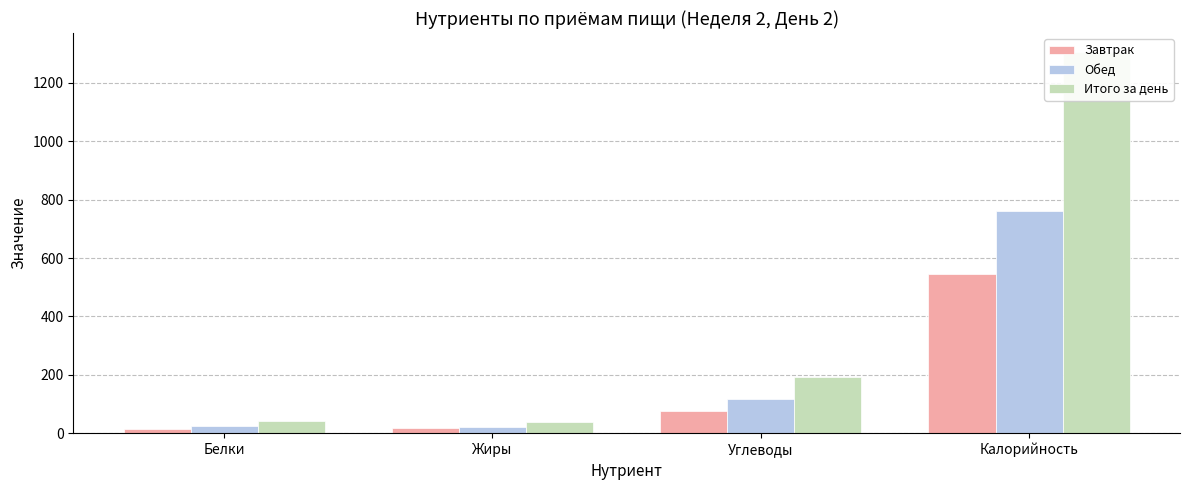

The Итого за день series shows 1734.4 at Калорийность. True or false?

False